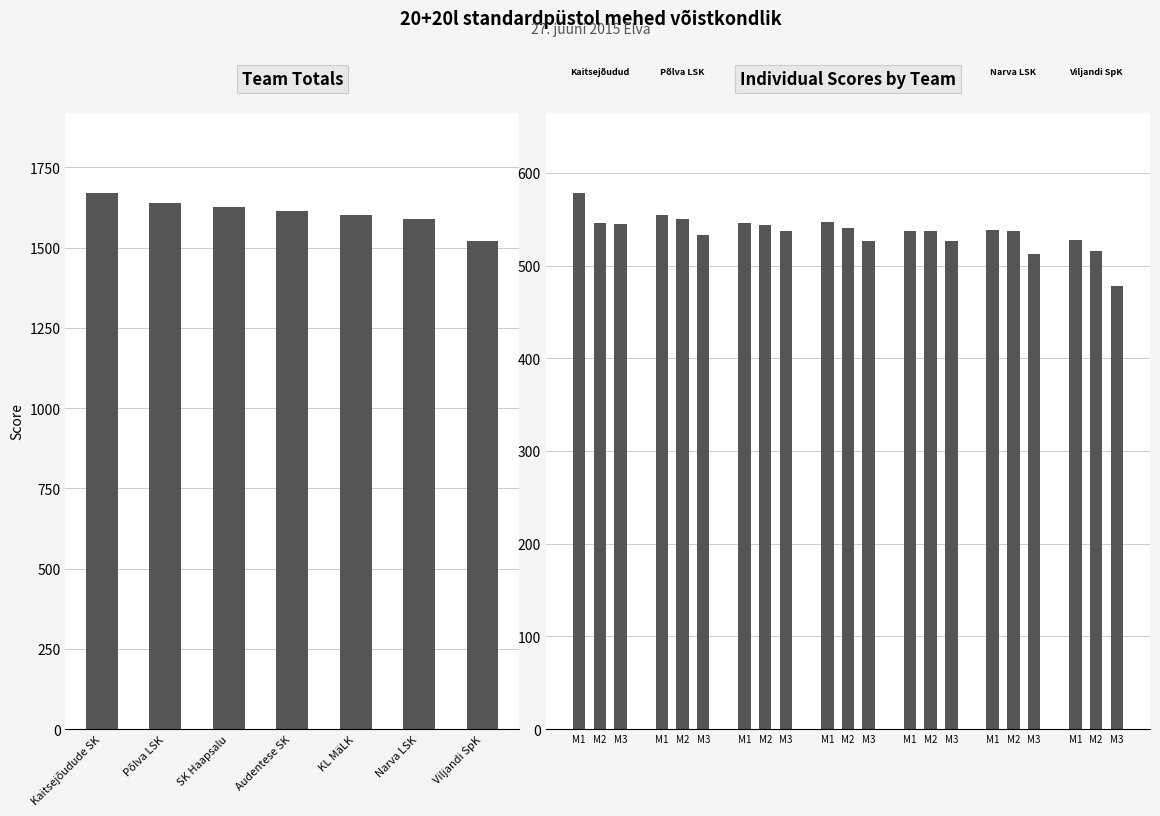

What is the sum of all values?

11264